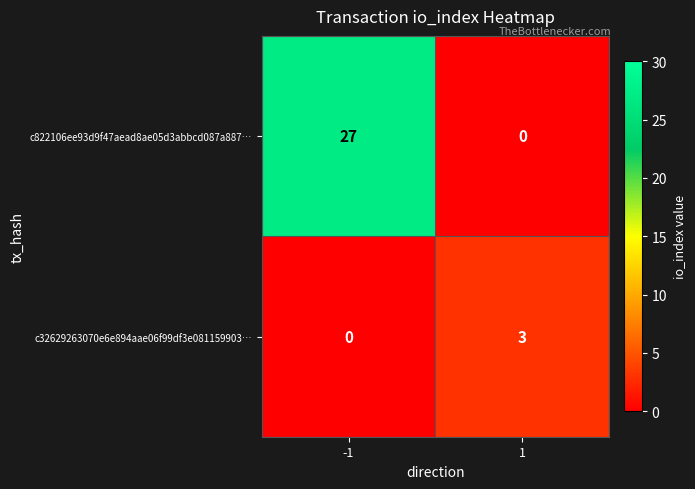

Is it true that c822106ee93d9f47aead8ae05d3abbcd087a887… equals 12 at -1?

False